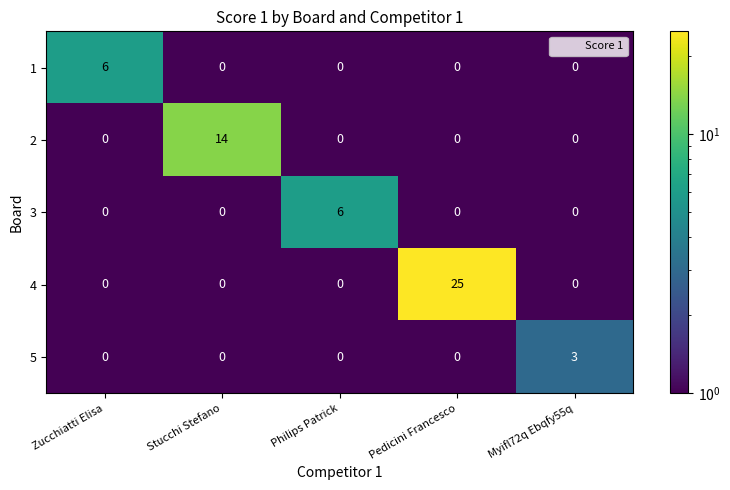

True or false: 3 has a value of 0 at Myifl72q Ebqfy55q.

True